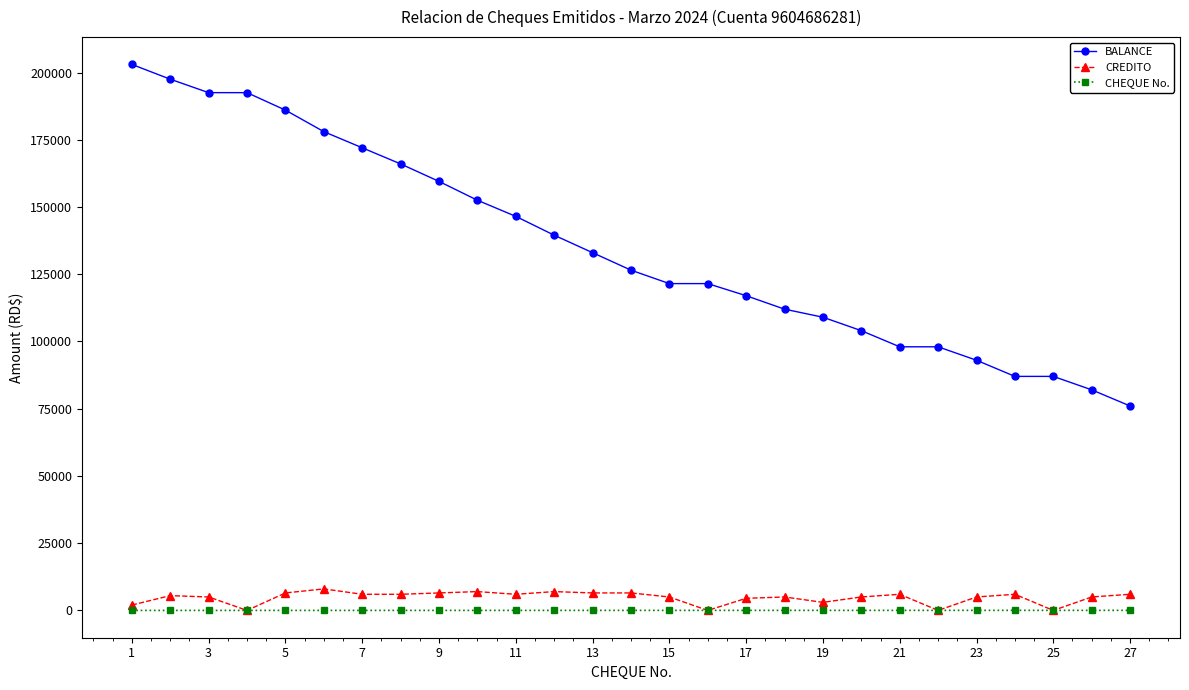

True or false: CREDITO has more than 2 interior local peaks.

True